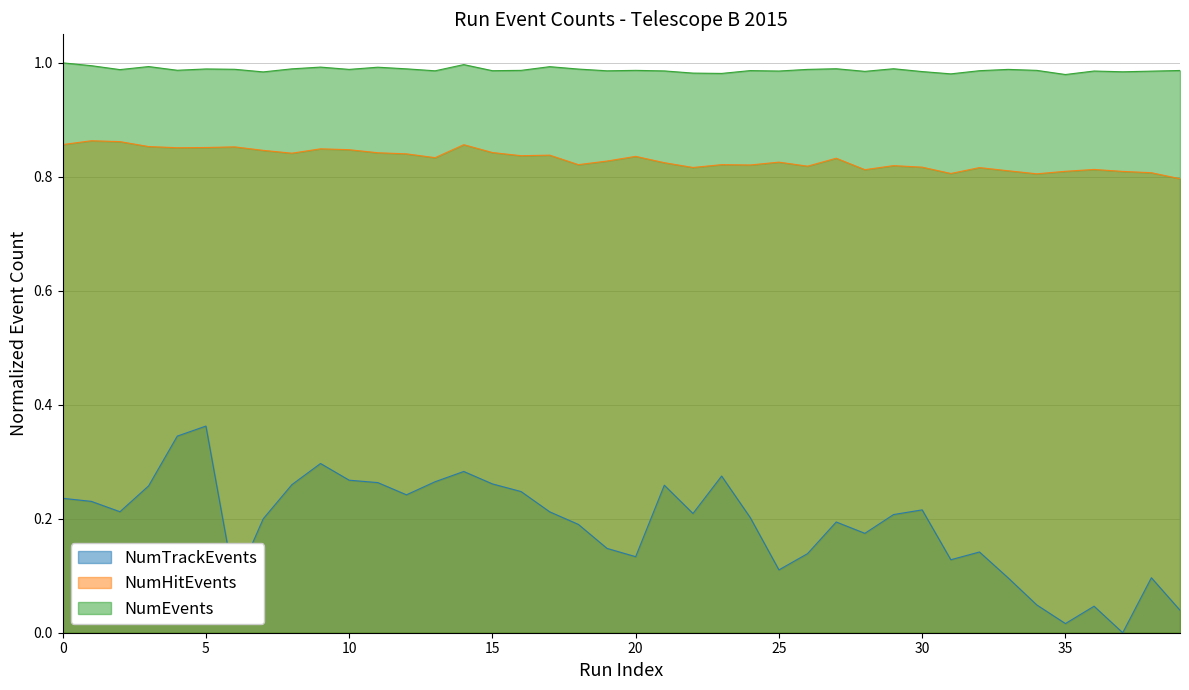

True or false: NumTrackEvents and NumEvents intersect in this chart.

False